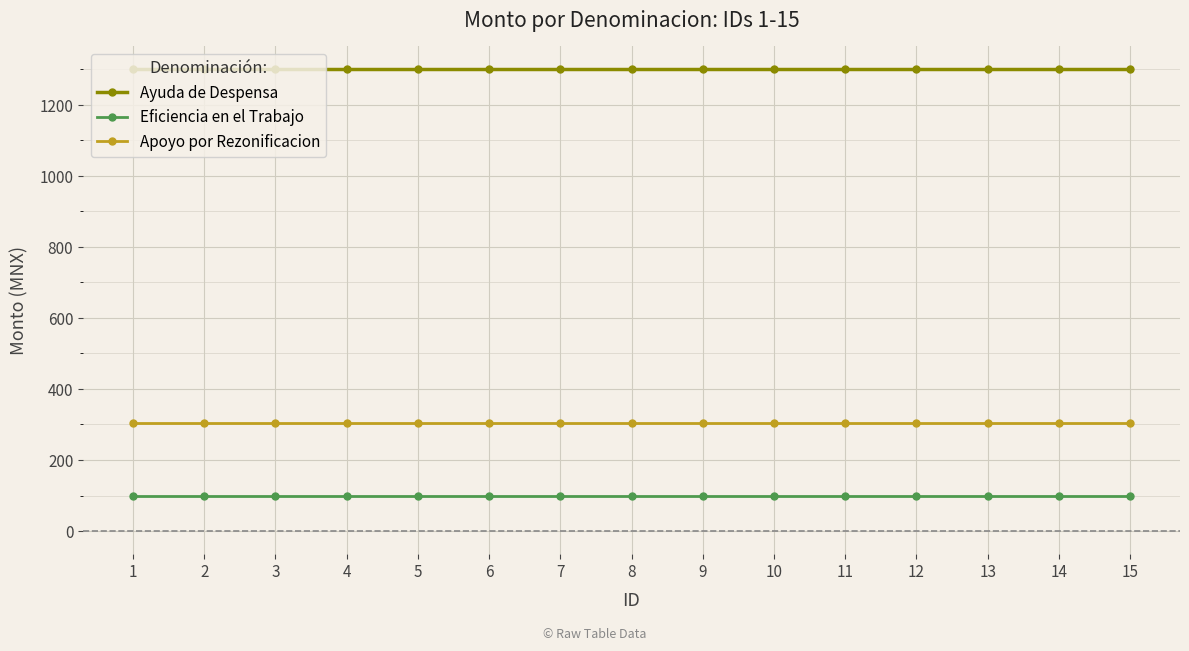

Reading left to right, what are all the values shown in this chart?

Ayuda de Despensa: 1300.0	1300.0	1300.0	1300.0	1300.0	1300.0	1300.0	1300.0	1300.0	1300.0	1300.0	1300.0	1300.0	1300.0	1300.0
Eficiencia en el Trabajo: 98.9	98.9	98.9	98.9	98.9	98.9	98.9	98.9	98.9	98.9	98.9	98.9	98.9	98.9	98.9
Apoyo por Rezonificacion: 303.2	303.2	303.2	303.2	303.2	303.2	303.2	303.2	303.2	303.2	303.2	303.2	303.2	303.2	303.2